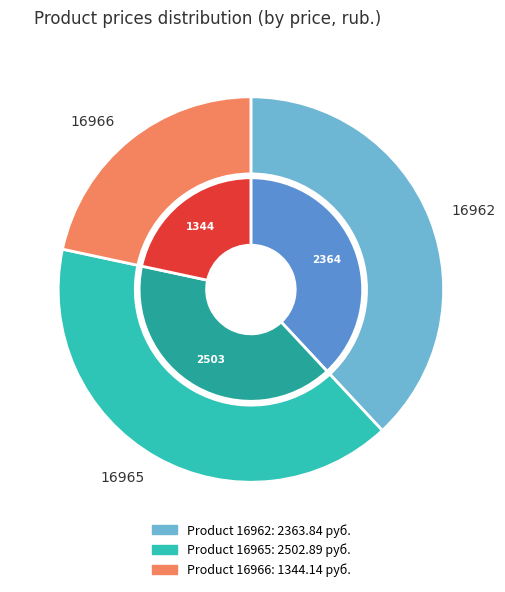

What is the change in value from 16962 to 16965?

+139.0